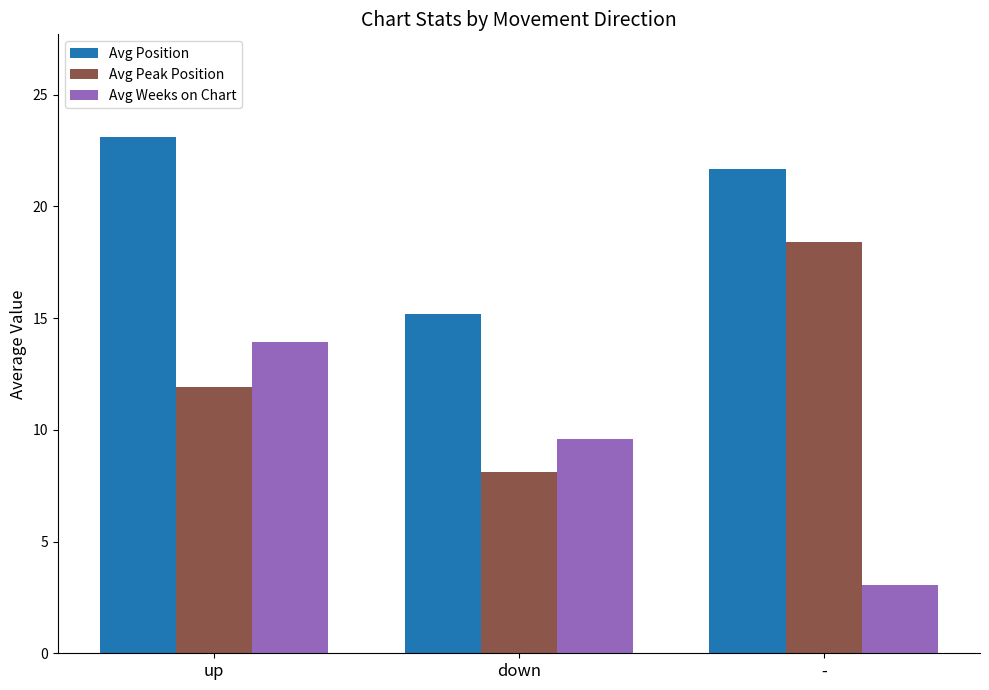

Which series has the largest total across all categories?

Avg Position